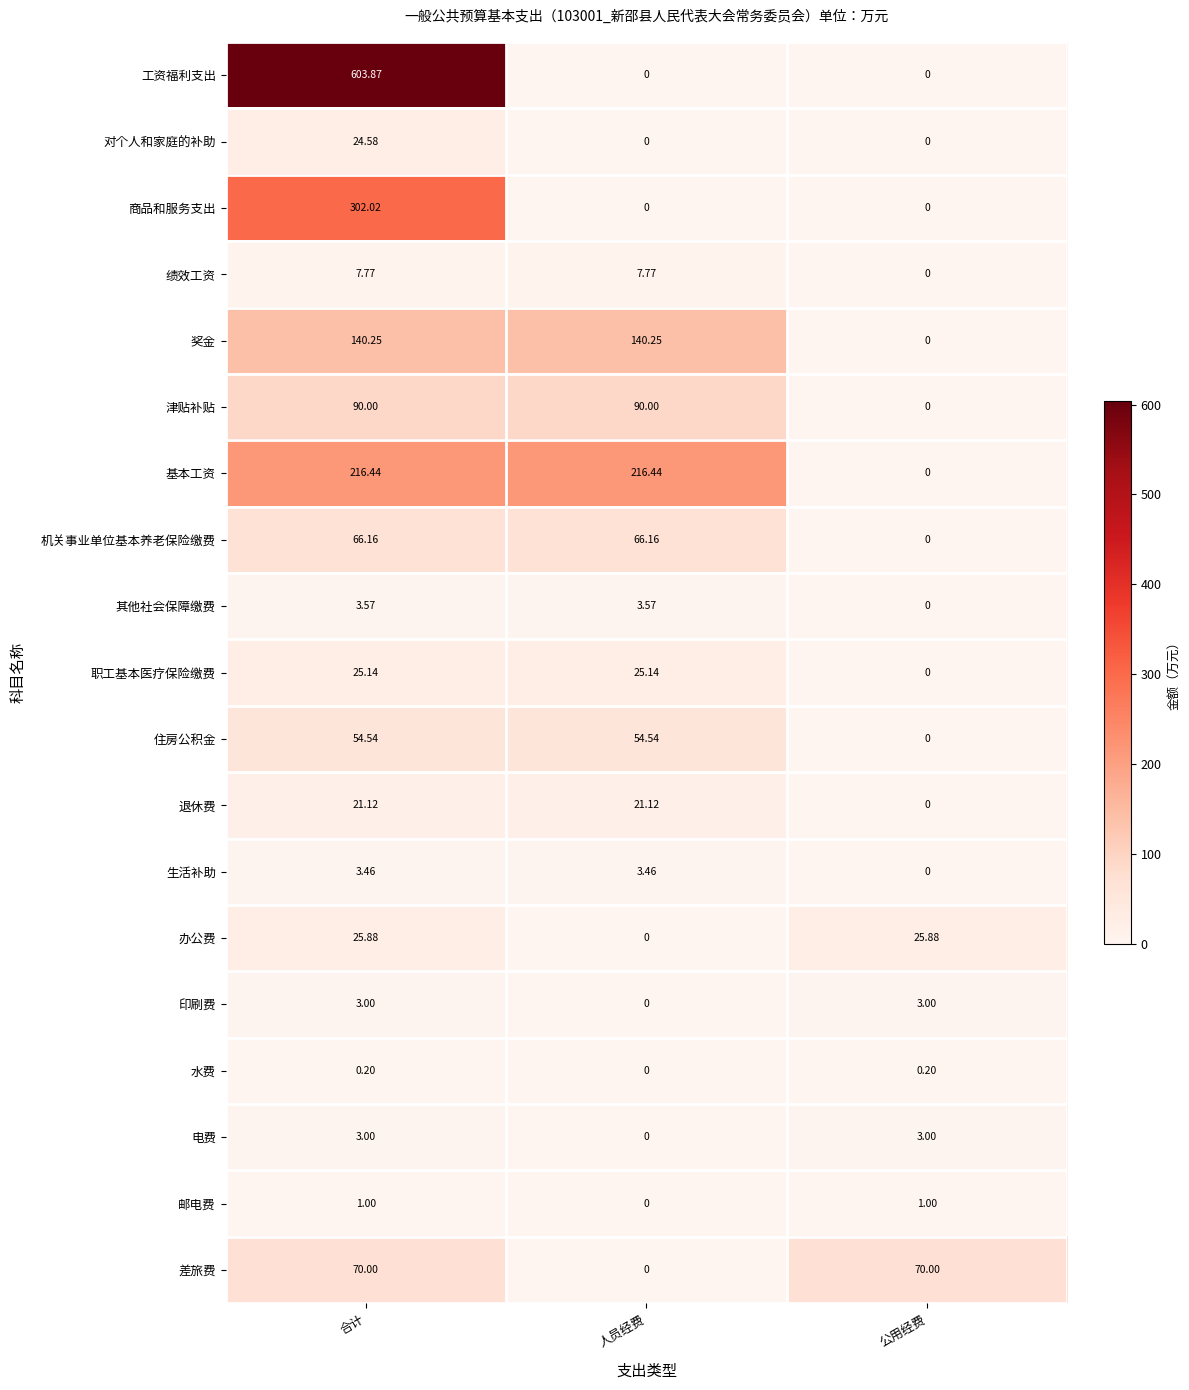

How many data points in 办公费 are above 25?

2